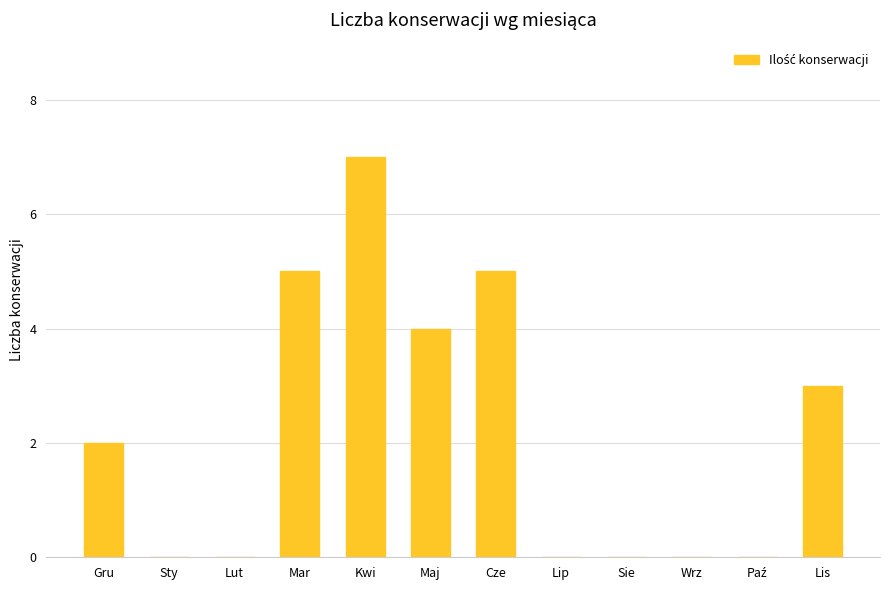

Reading left to right, what are all the values shown in this chart?

2	0	0	5	7	4	5	0	0	0	0	3